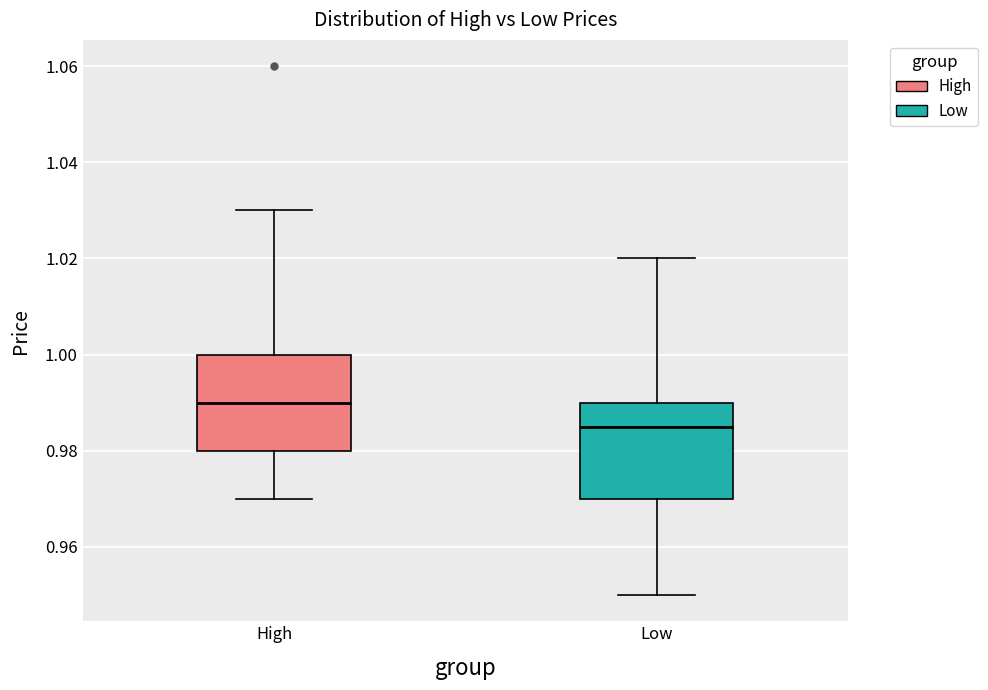

Which box's median line is the lowest?

Low